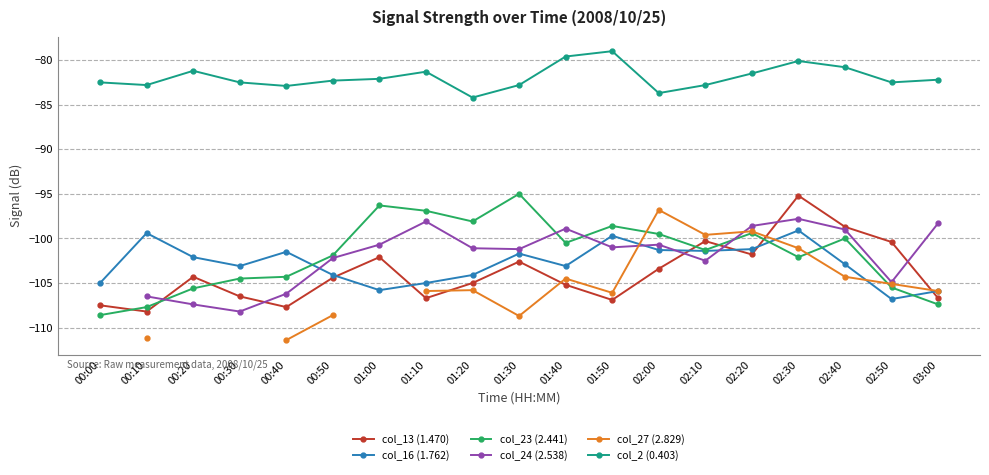

What is the difference between the highest and lowest values at 01:00?

23.7